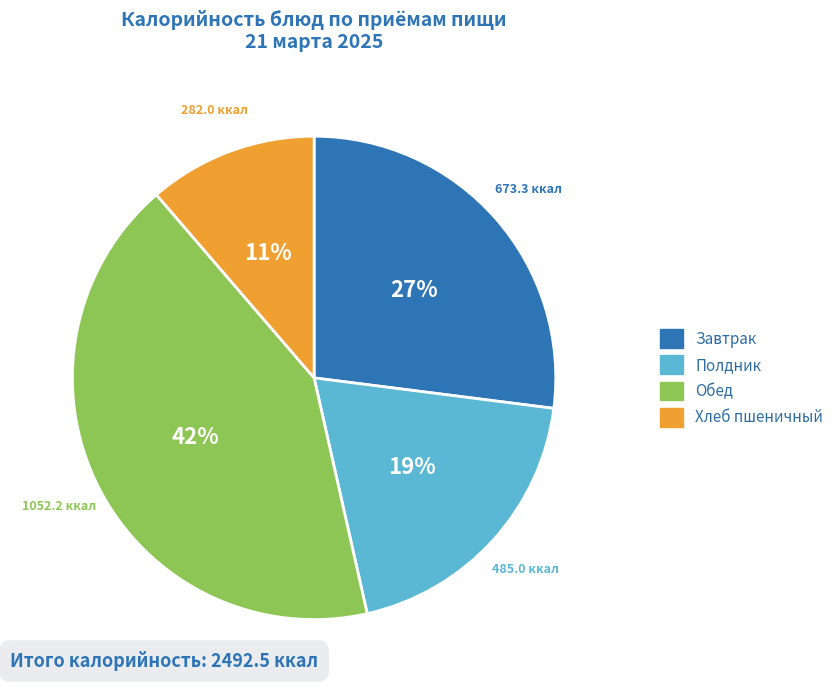

Does any single category account for the majority?

No